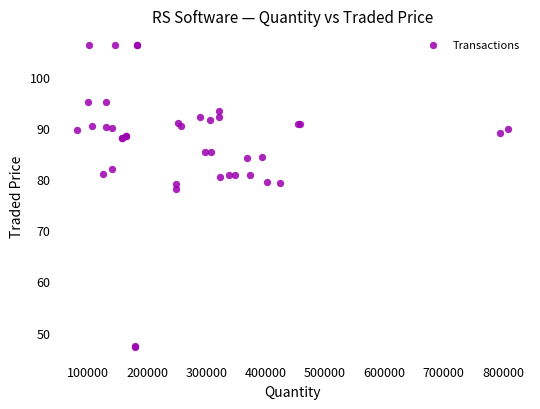

What Y value in the scatter plot is closest to 76?

78.1